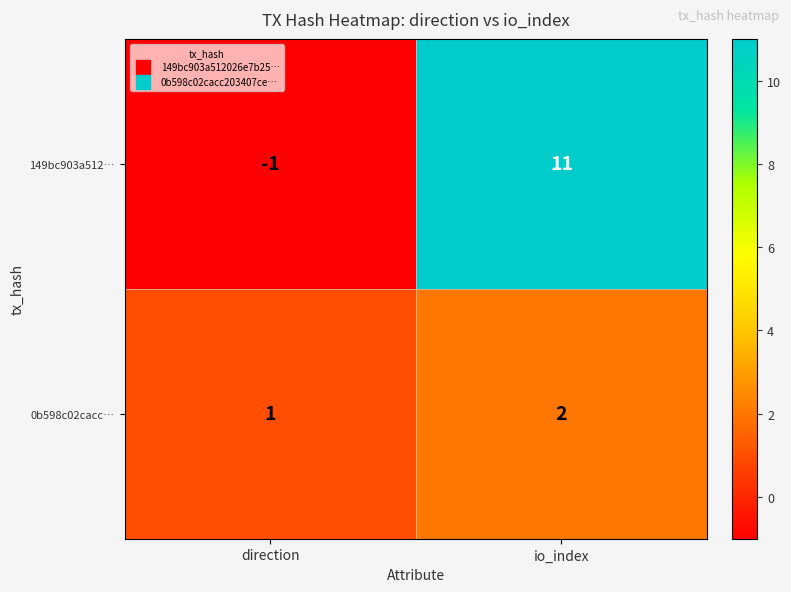

What is the difference between the 149bc903a512… values at io_index and direction?

12